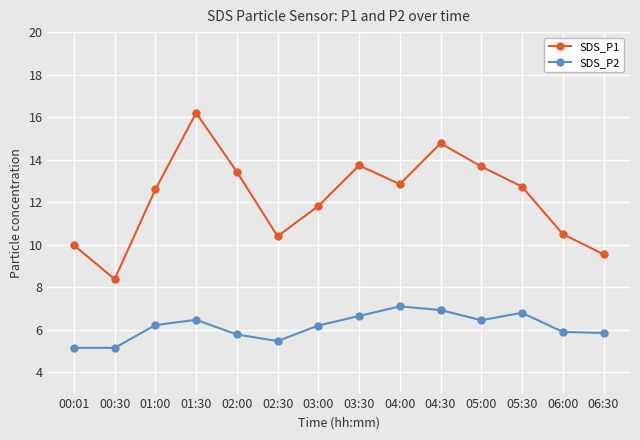

In SDS_P2, how many points are higher than both neighbors (excluding endpoints)?

3